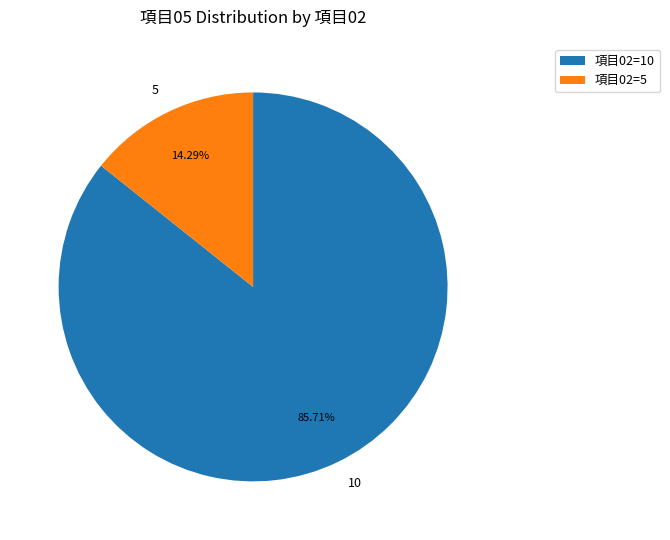

Which has a higher value, 5 or 10?

10